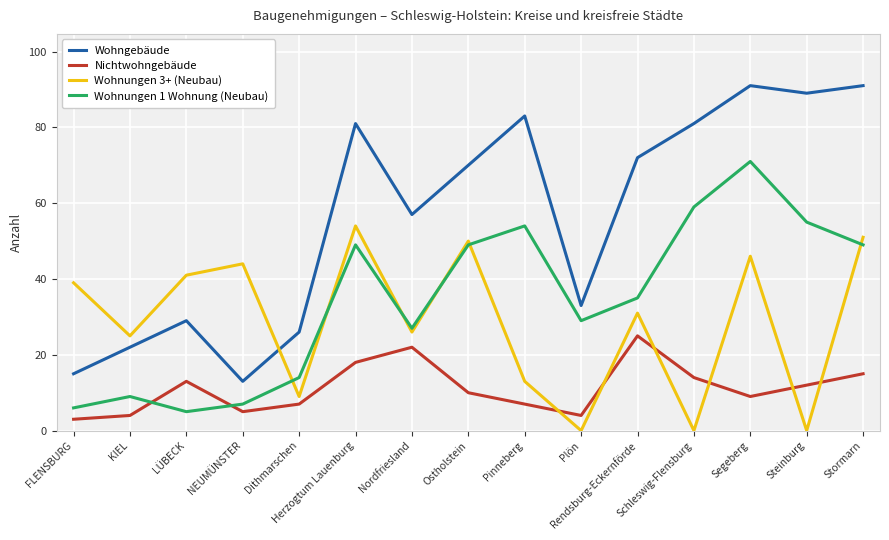

The value of Wohnungen 3+ (Neubau) at FLENSBURG is 39. True or false?

True